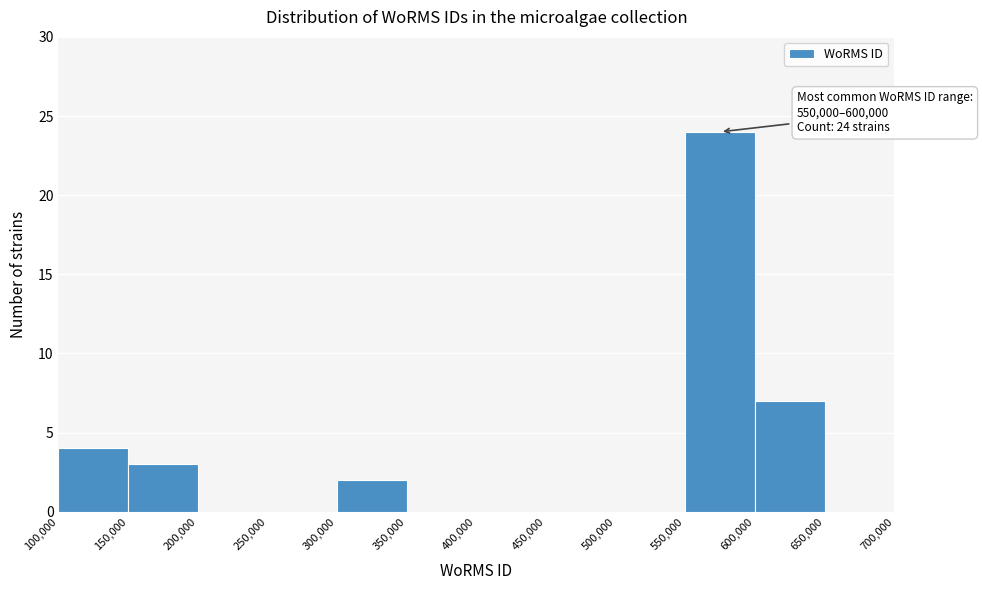

Over which range of the x-axis is the bar tallest?

550,000 to 600,000